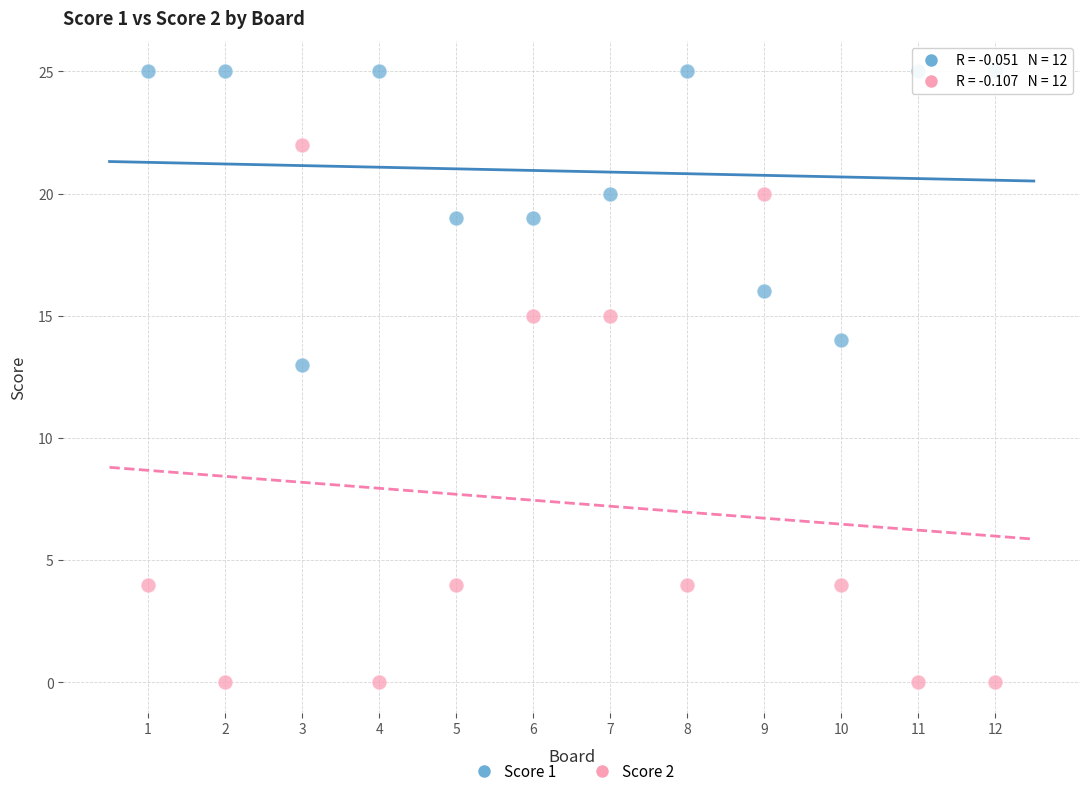

Which series reaches the minimum Y coordinate?

Score 2